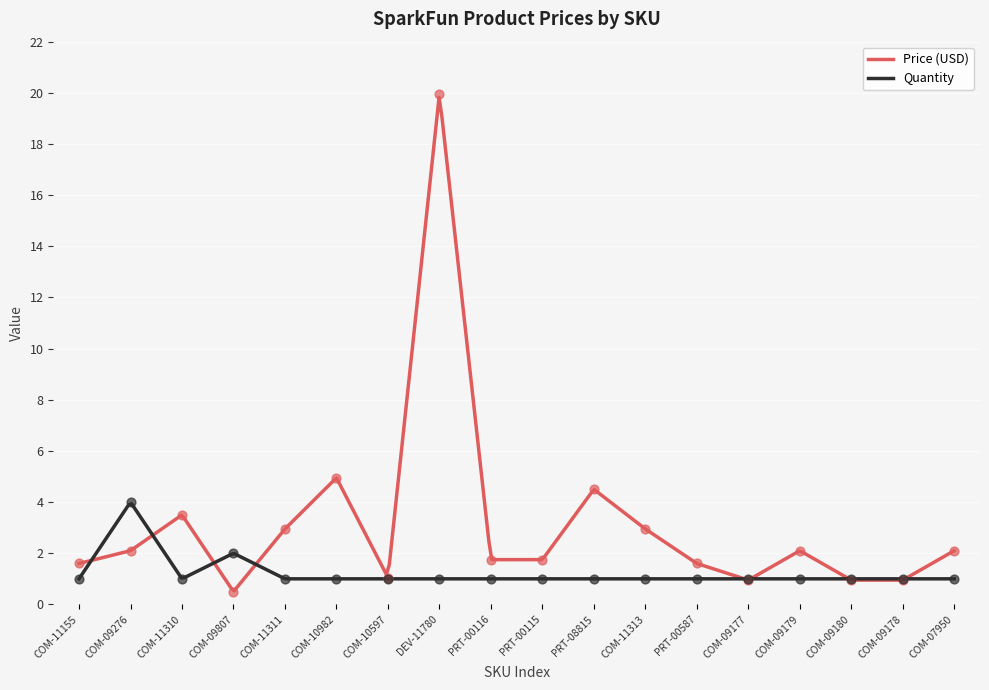

Which series has the largest total across all categories?

Price (USD)